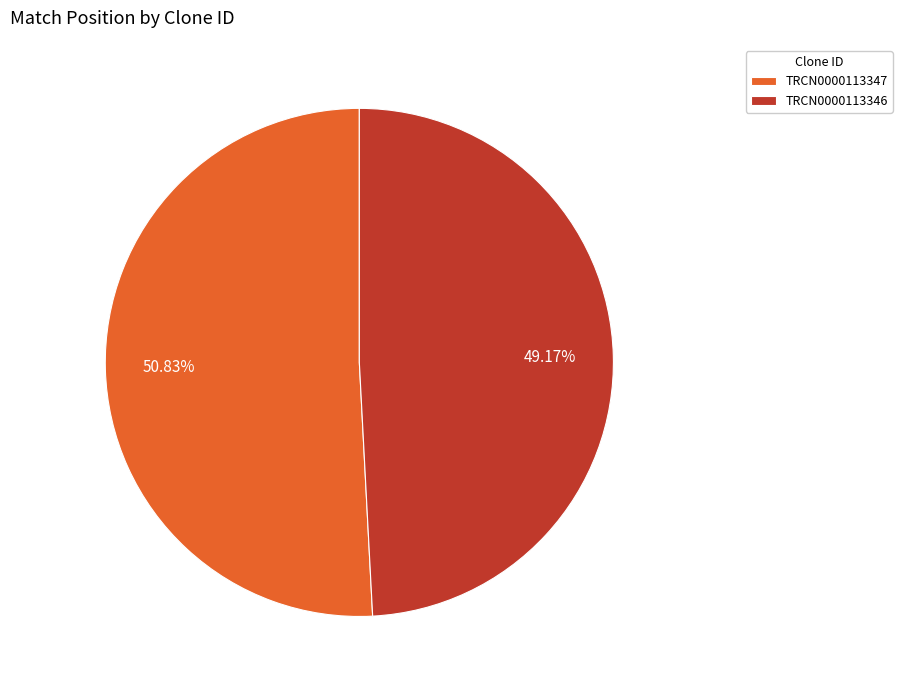

Which category has the biggest portion of the pie?

TRCN0000113347